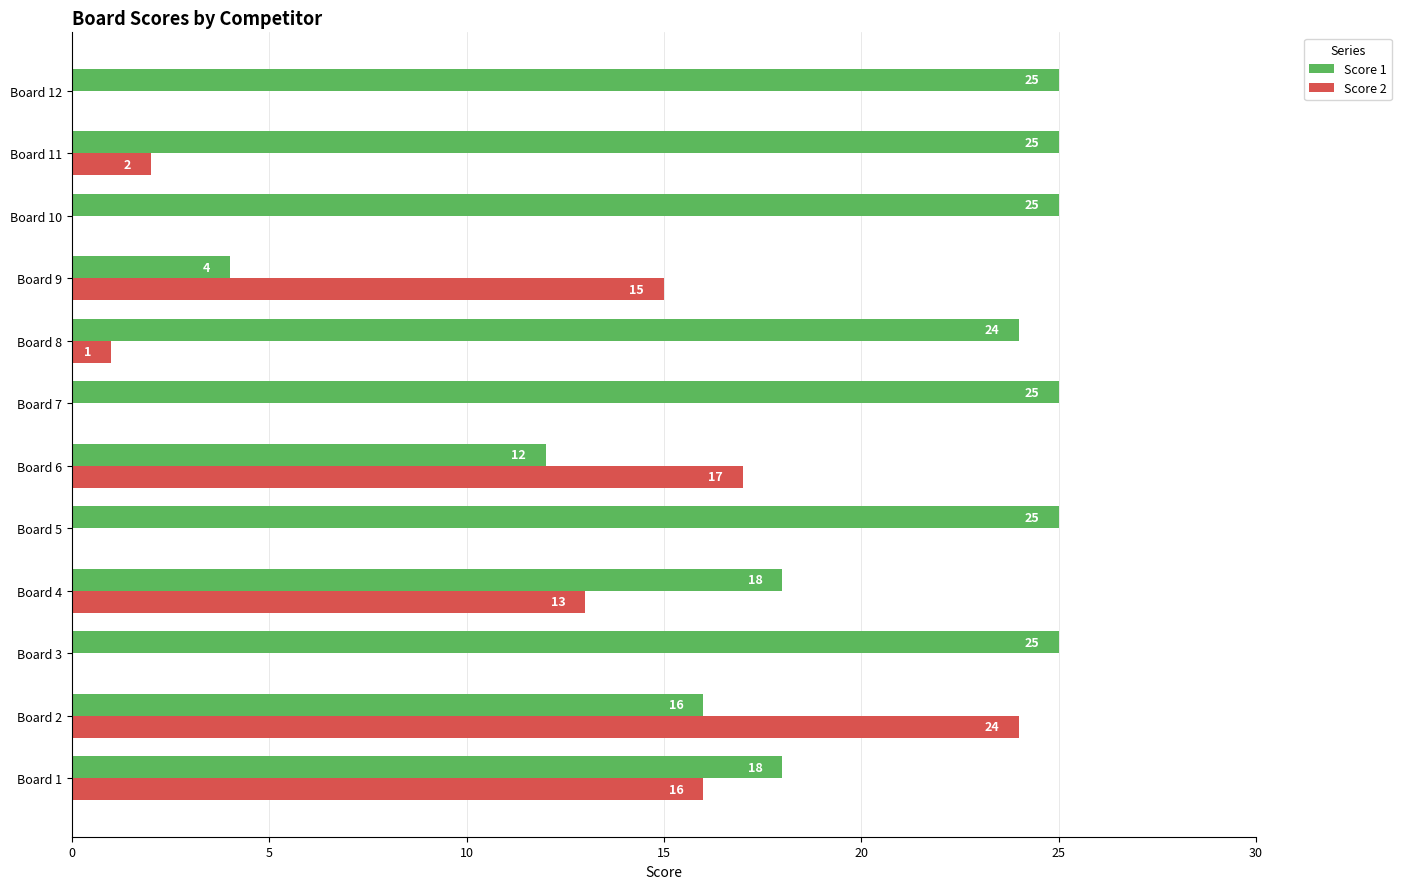

What is the sum of the Score 1 values at Board 4 and Board 9?

22